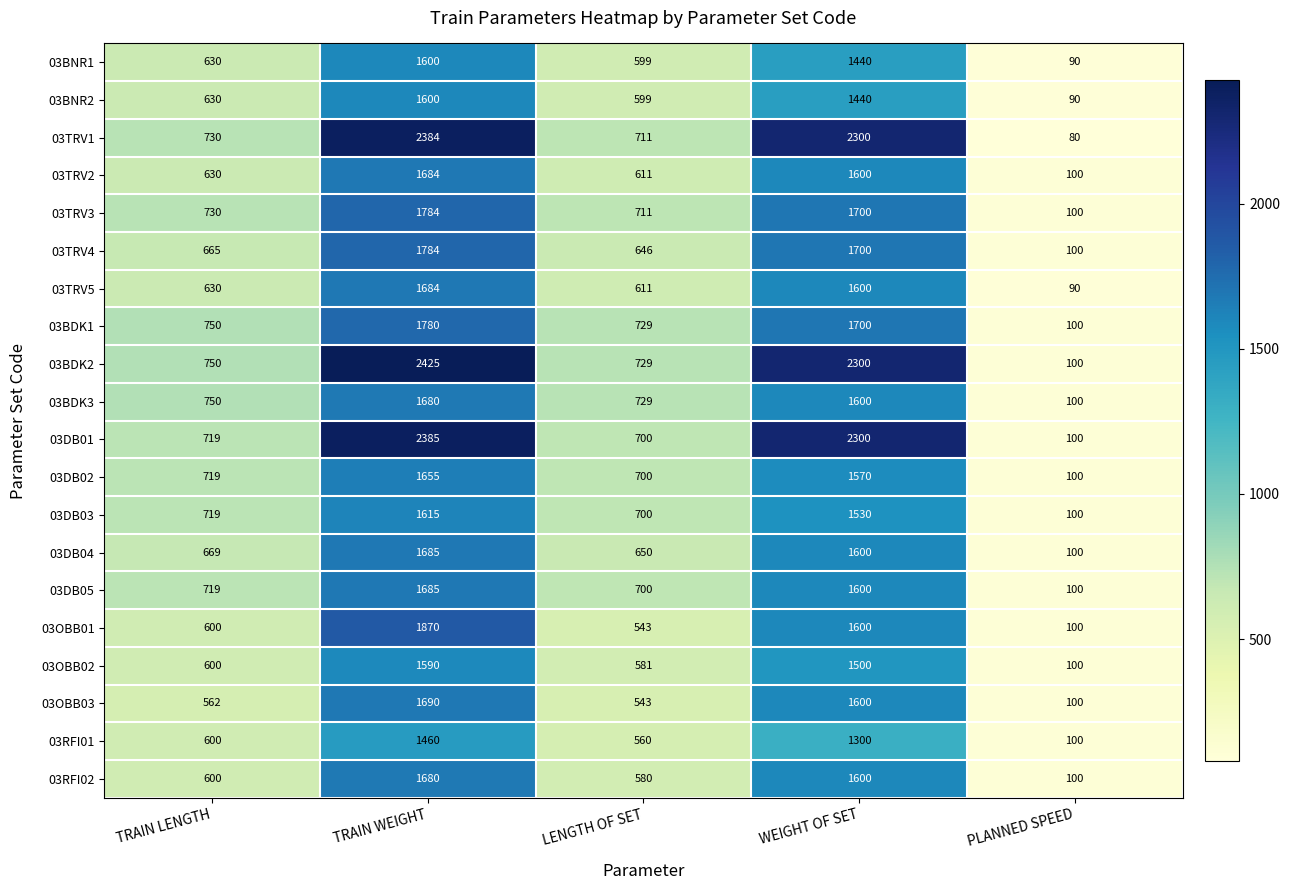

Which series has the largest range (max minus min)?

03BDK2